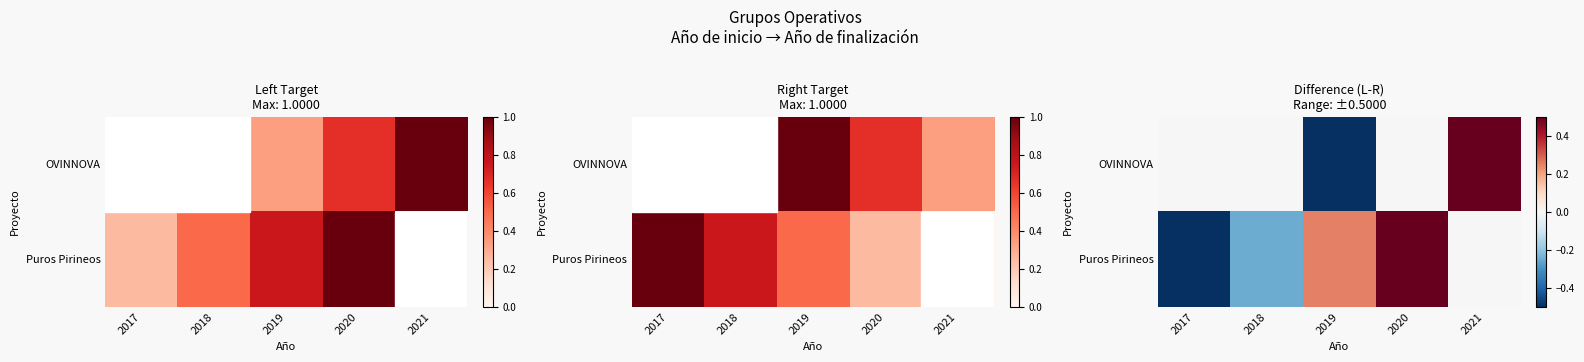

What is the lowest value of the Puros Pirineos series?

-0.8